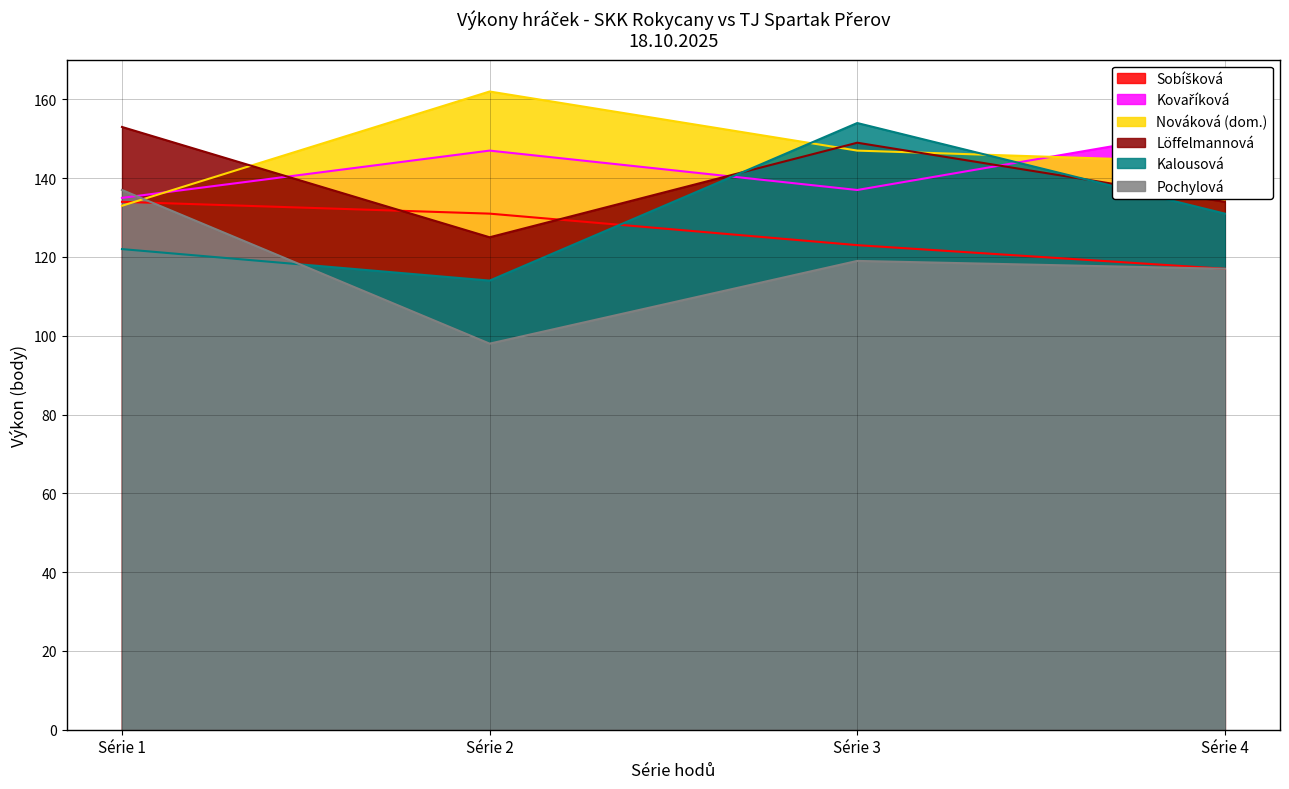

How many intersections are there between Sobíšková and Pochylová?

1